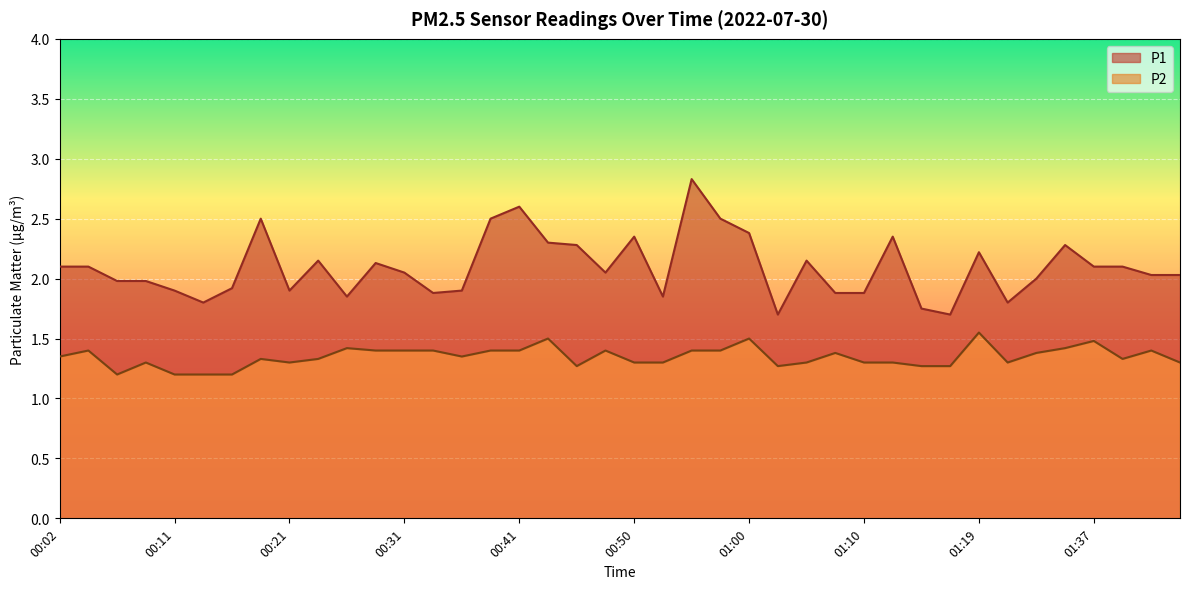

What is the difference between the highest and lowest values at 00:07?

0.8